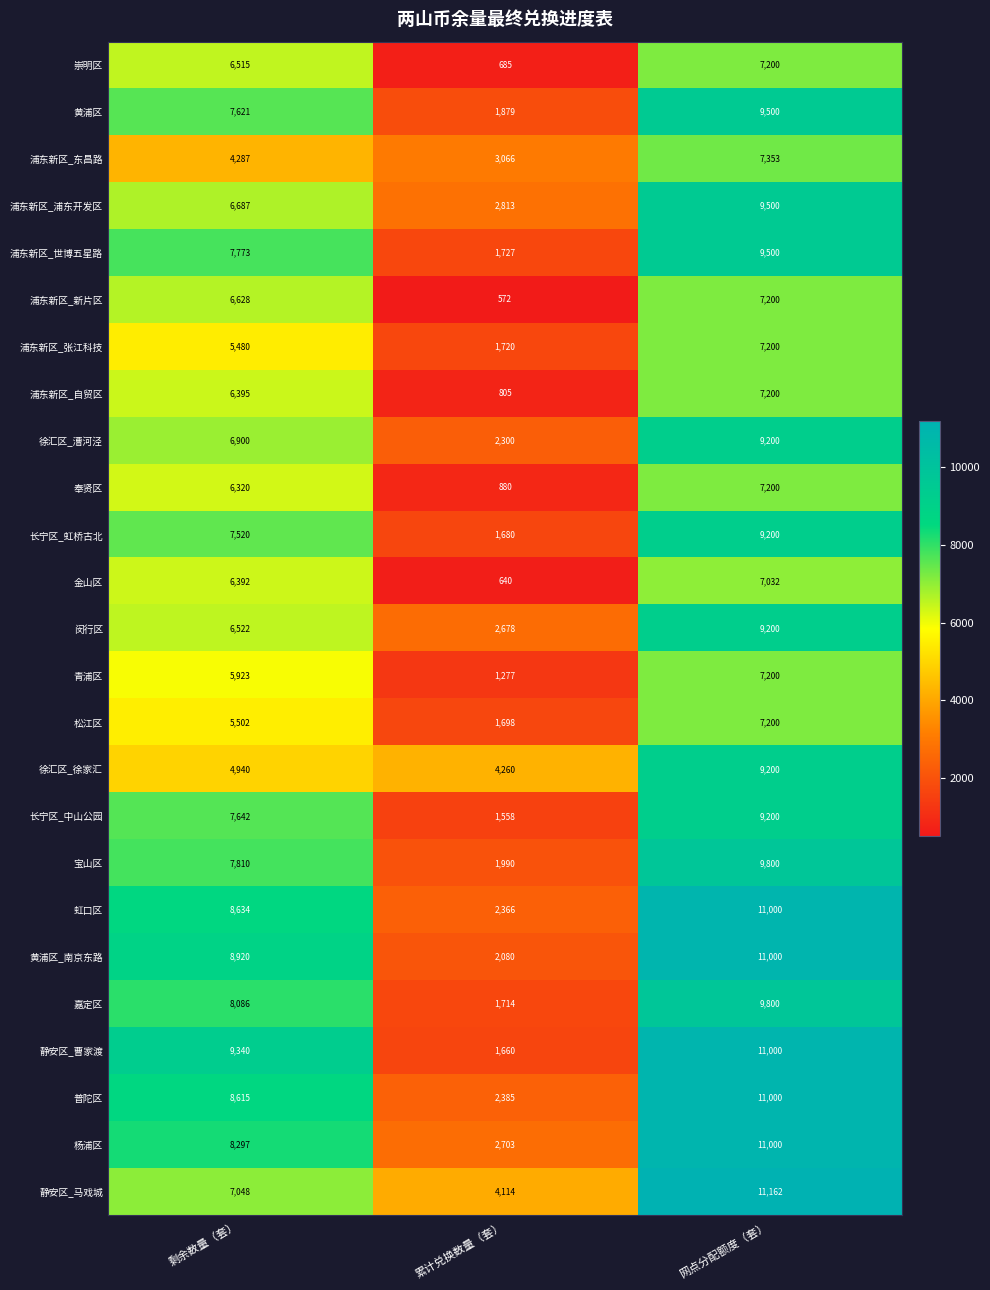

What is the difference between the highest and lowest values at 累计兑换数量（套）?

3688